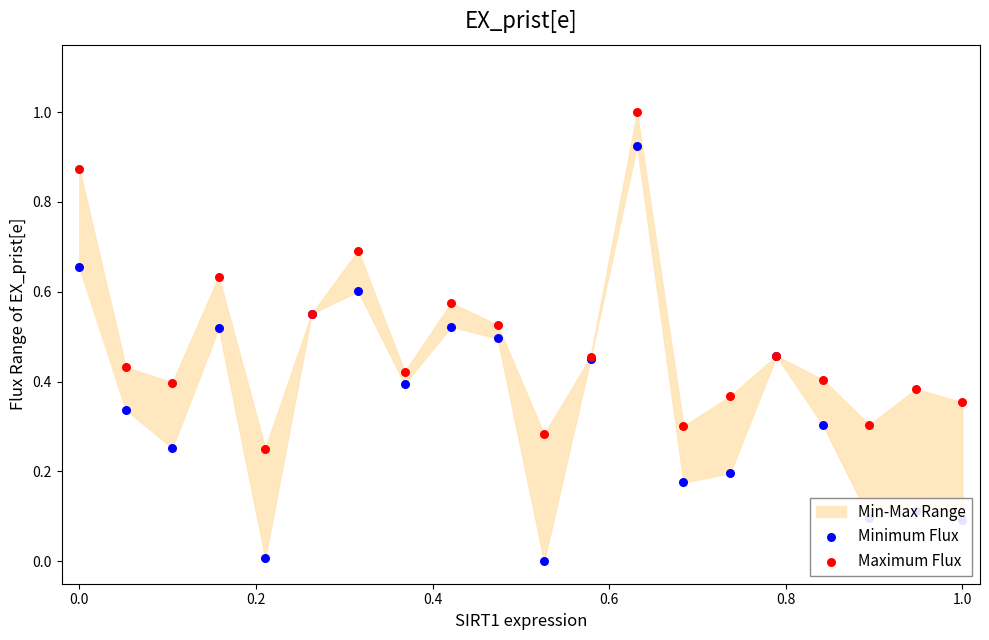

Which series contains the highest Y value?

Maximum Flux